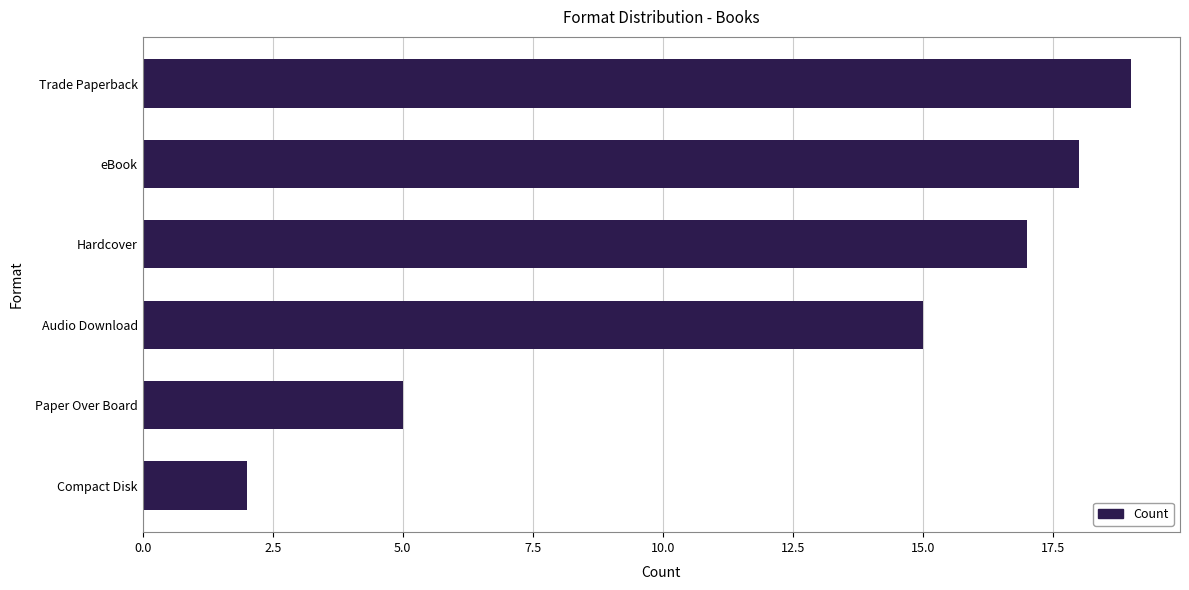

What is the difference between the maximum and minimum values?

17